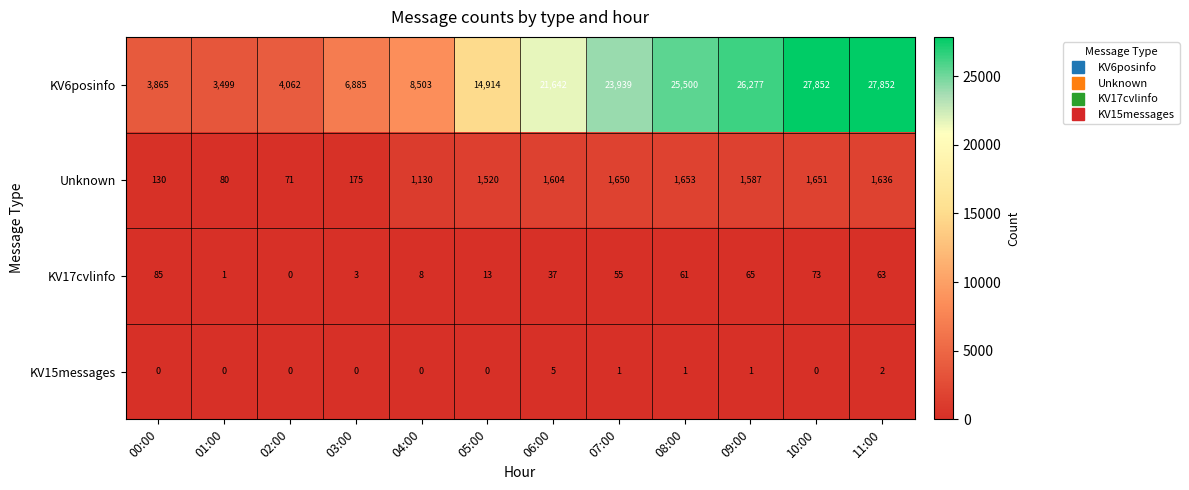

What is the difference between the maximum and minimum values in the KV15messages series?

5